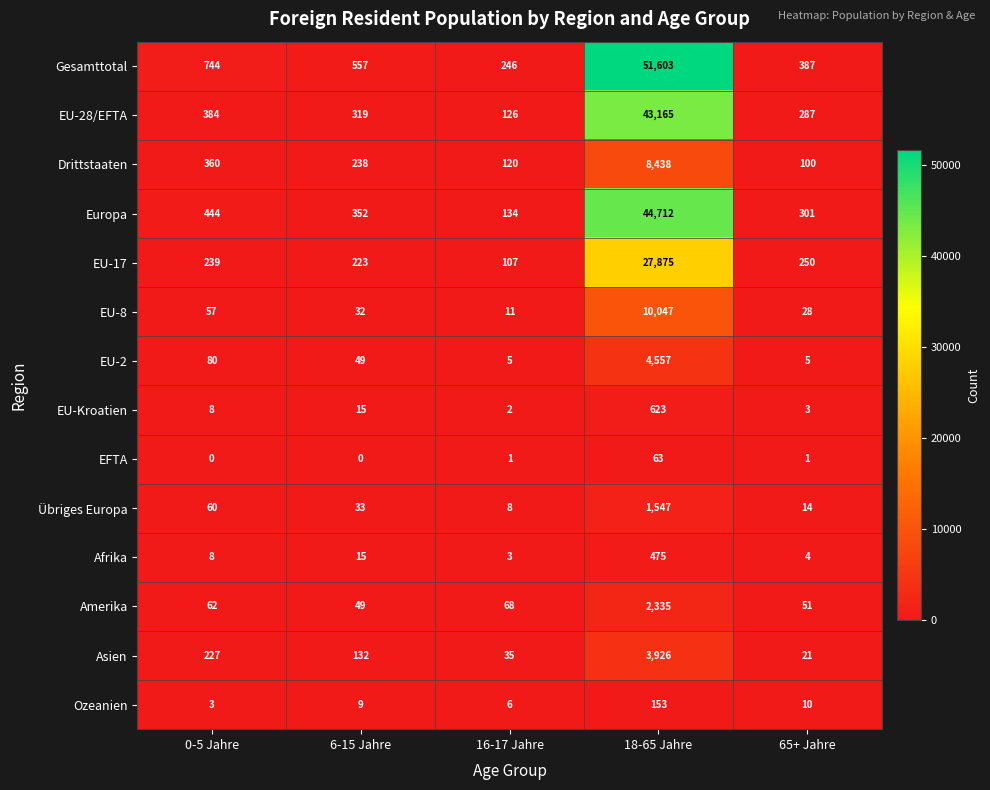

Is the value of EFTA at 65+ Jahre greater than the value of Ozeanien at 6-15 Jahre?

No